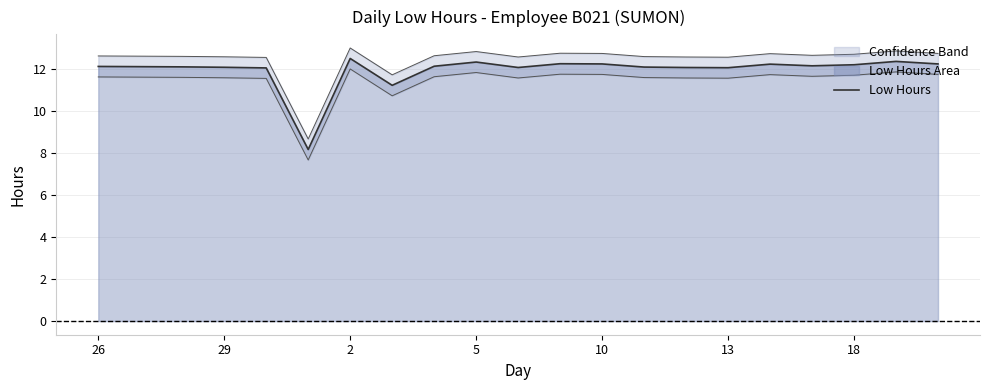

Reading left to right, what are all the values shown in this chart?

12.1	12.1	12.1	12.1	12.1	8.2	12.5	11.2	12.2	12.3	12.1	12.3	12.3	12.1	12.1	12.1	12.2	12.2	12.2	12.4	12.3